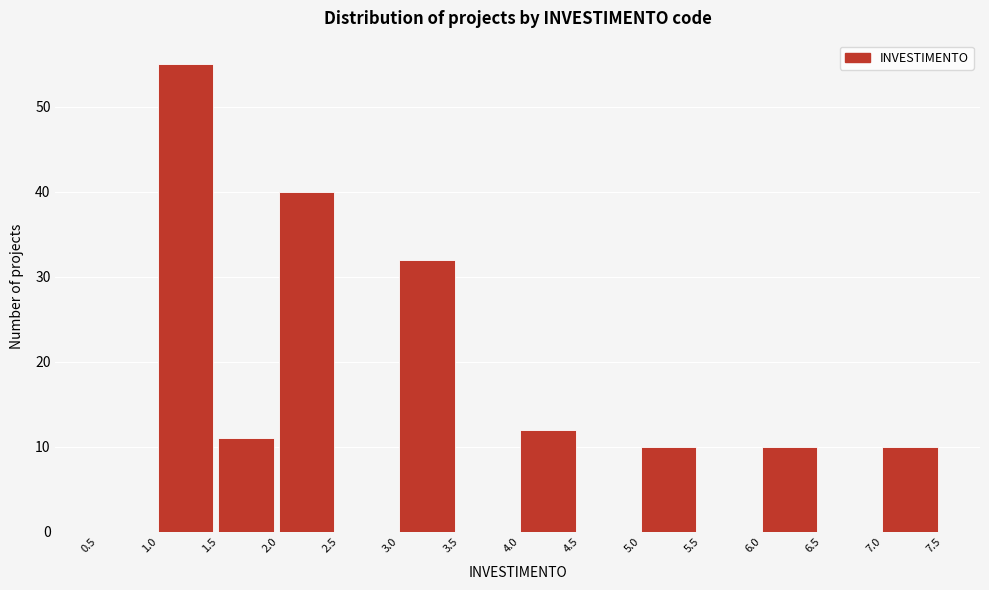

Over which range of the x-axis is the bar tallest?

1.0 to 1.5